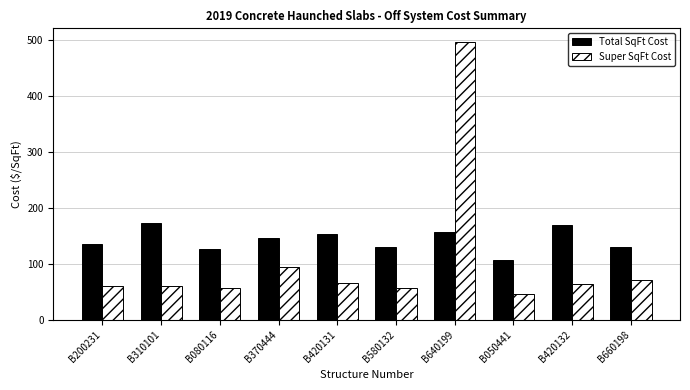

How many bars are there in each group?

2